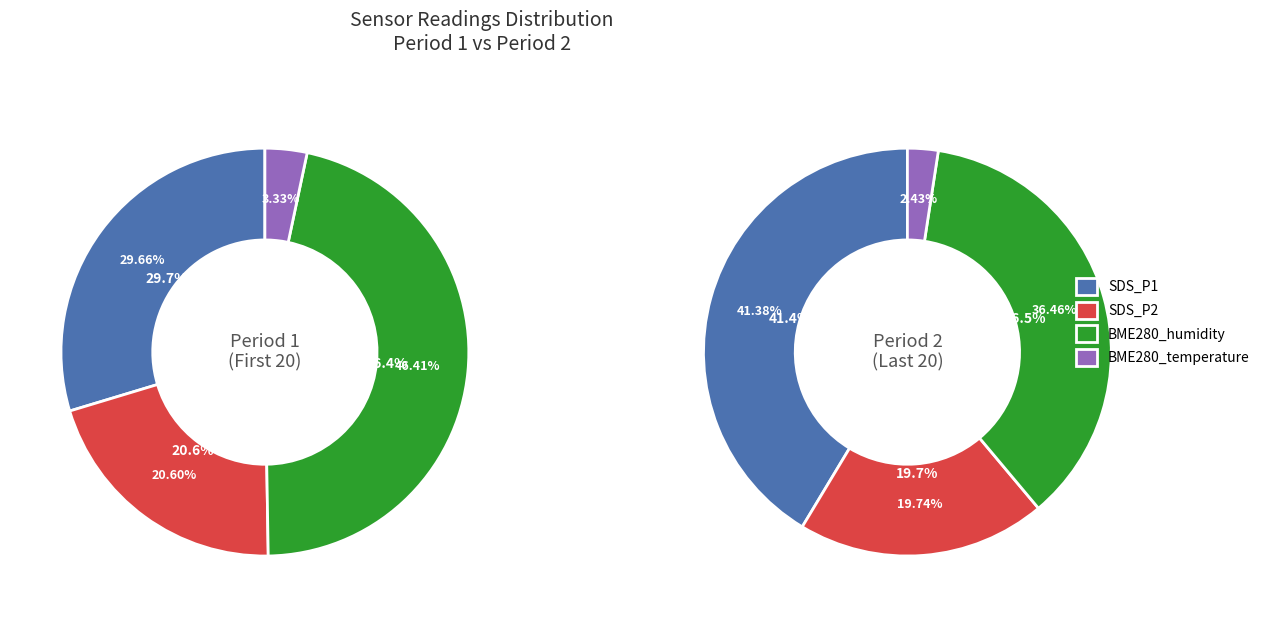

Which series has the largest range (max minus min)?

SDS_P1